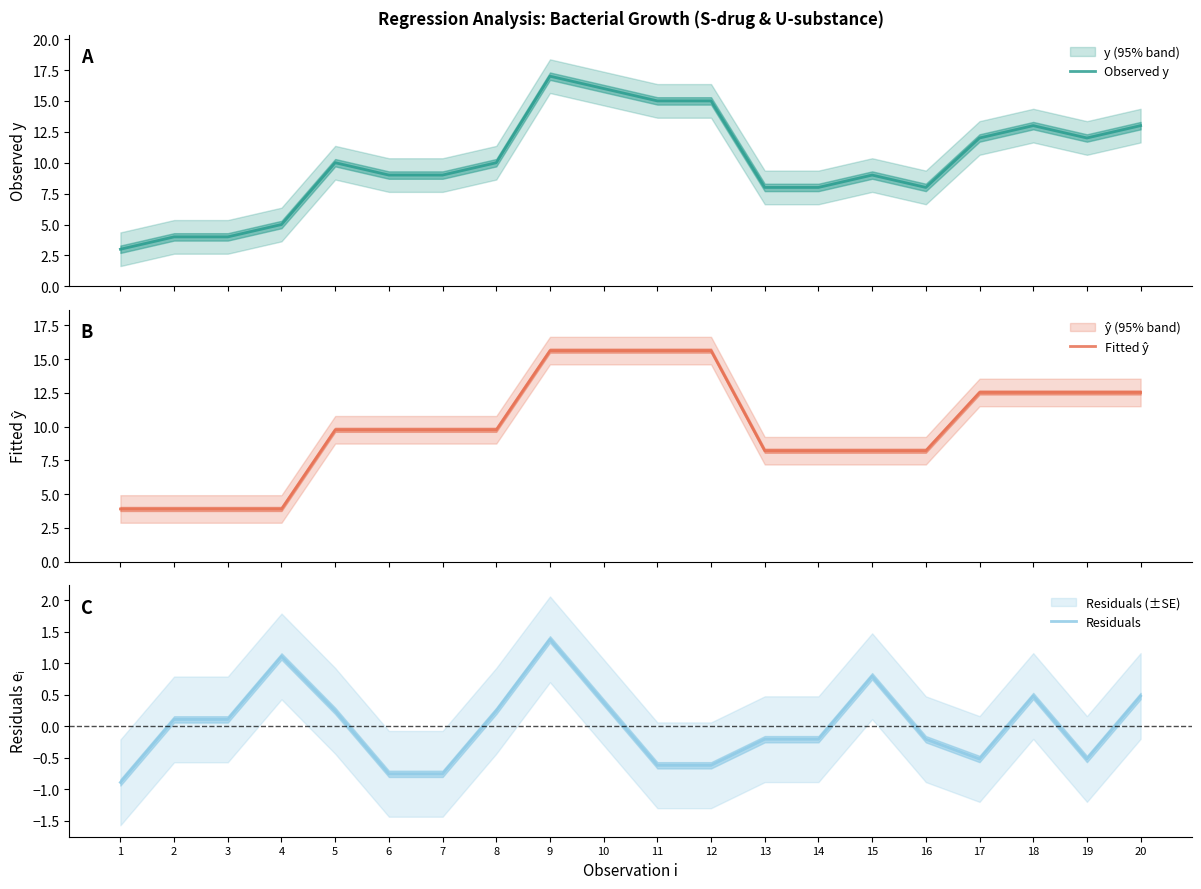

How many lines are shown in the chart?

3